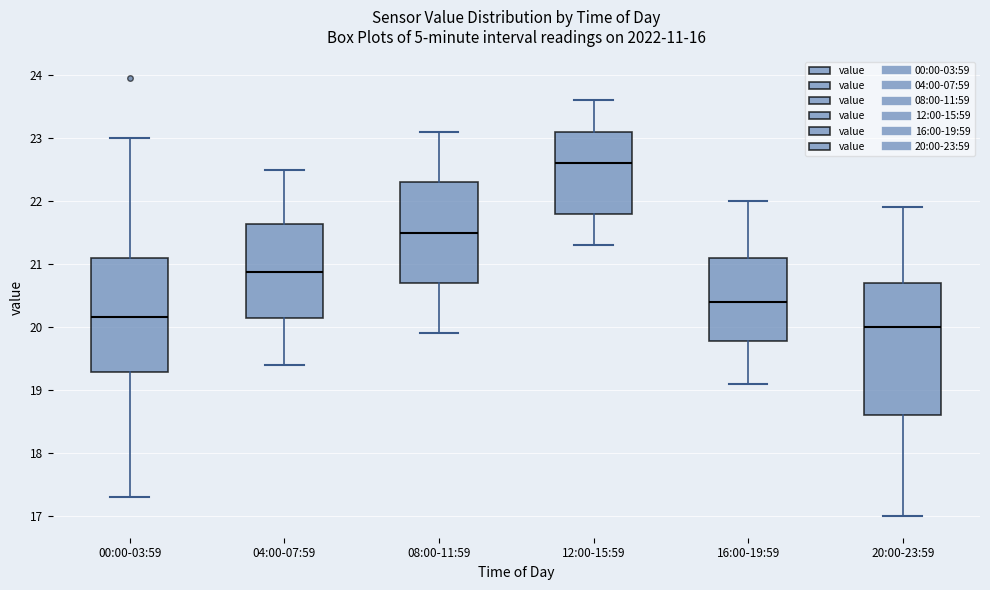

Reading left to right, transcribe this box plot: for each box, give where its median line is, the range the box spans, and where its two whiskers end, as read against the y-axis. The values are not printed on the chart, so give them approximately, as read against the axis.

00:00-03:59: median 20.2, box 19.3 to 21.1, whiskers 17.3 to 23.0
04:00-07:59: median 20.9, box 20.1 to 21.6, whiskers 19.4 to 22.5
08:00-11:59: median 21.5, box 20.7 to 22.3, whiskers 19.9 to 23.1
12:00-15:59: median 22.6, box 21.8 to 23.1, whiskers 21.3 to 23.6
16:00-19:59: median 20.4, box 19.8 to 21.1, whiskers 19.1 to 22.0
20:00-23:59: median 20.0, box 18.6 to 20.7, whiskers 17.0 to 21.9